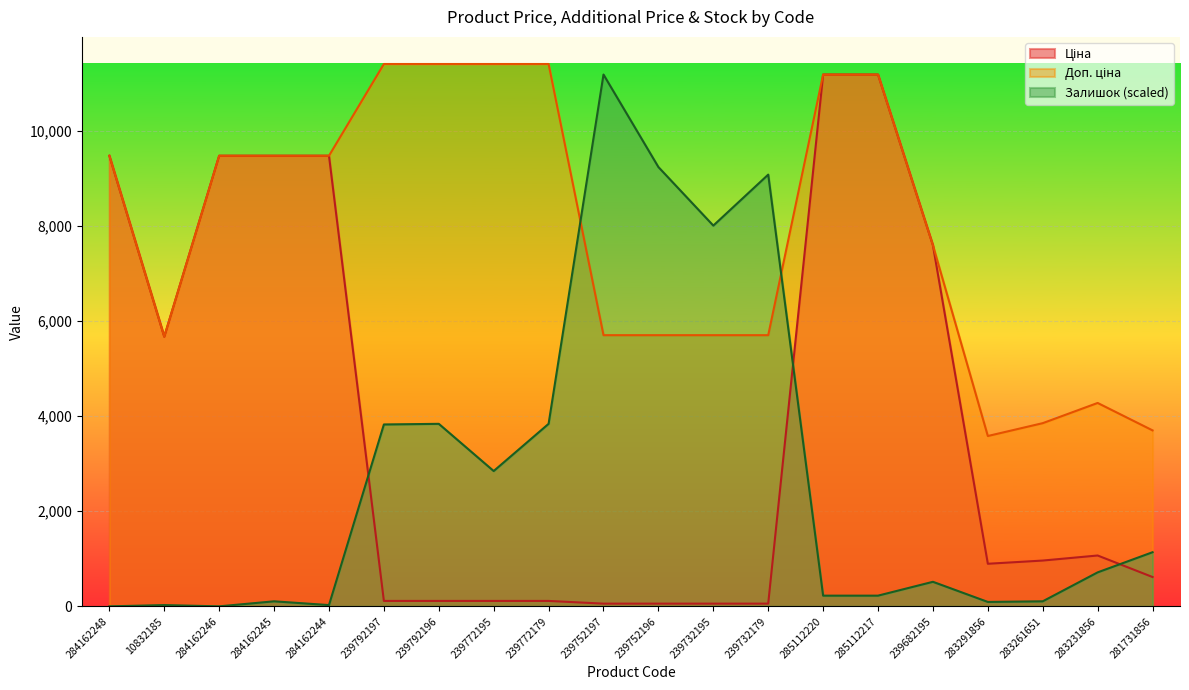

What position from the left is 284162245?

4